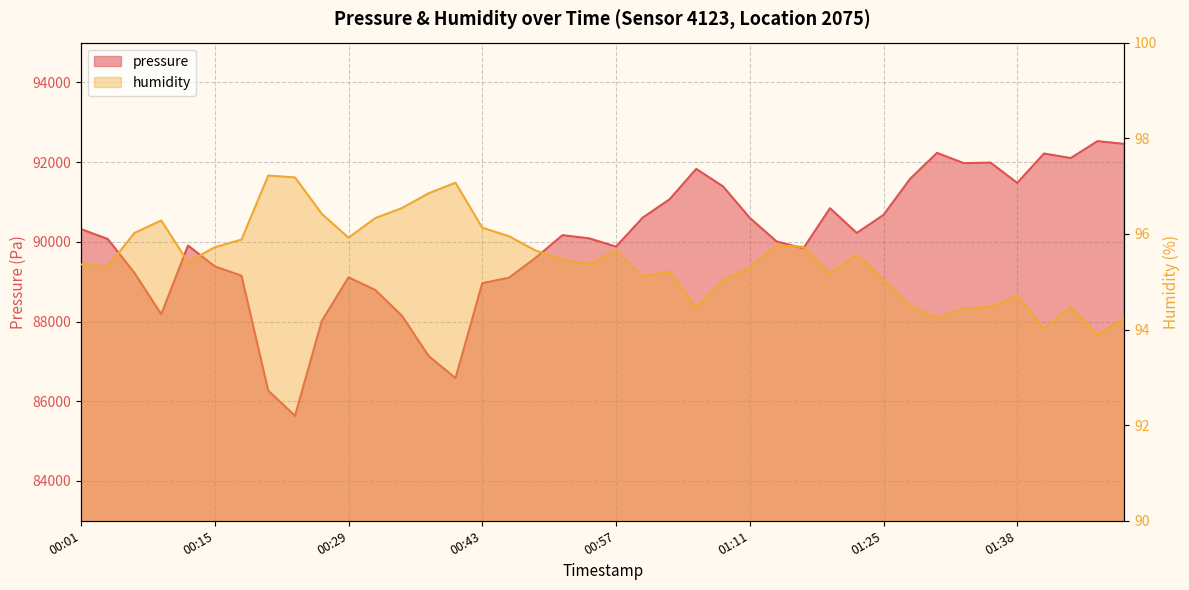

Is it true that pressure equals 134024.7 at 01:22?

False